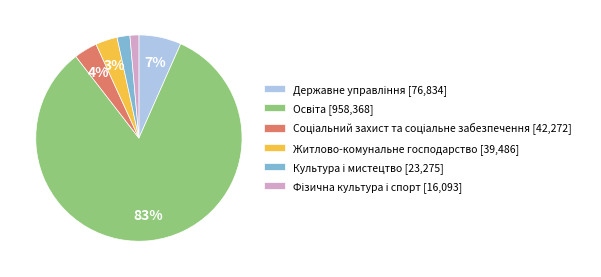

The Житлово-комунальне господарство slice represents 3% of the pie. True or false?

True